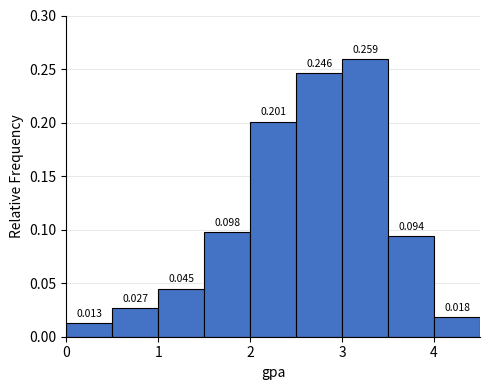

Reading left to right, transcribe this chart: for each bar, give the range it covers on the x-axis and its height.

0.0 to 0.5: 0.013
0.5 to 1.0: 0.027
1.0 to 1.5: 0.045
1.5 to 2.0: 0.098
2.0 to 2.5: 0.201
2.5 to 3.0: 0.246
3.0 to 3.5: 0.259
3.5 to 4.0: 0.094
4.0 to 4.5: 0.018